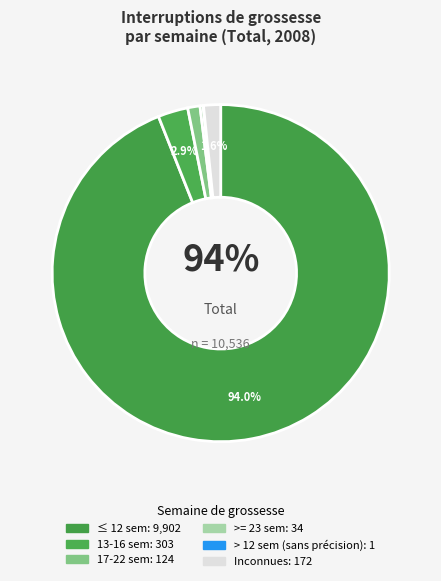

How many segments does this pie chart have?

5